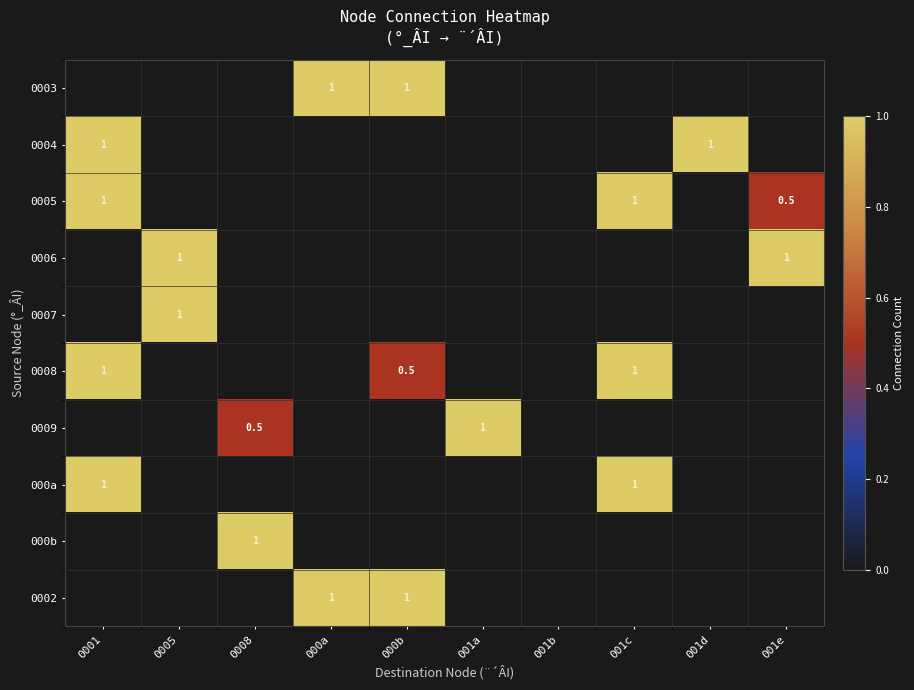

The value of 0003 at 000b is 1.0. True or false?

True